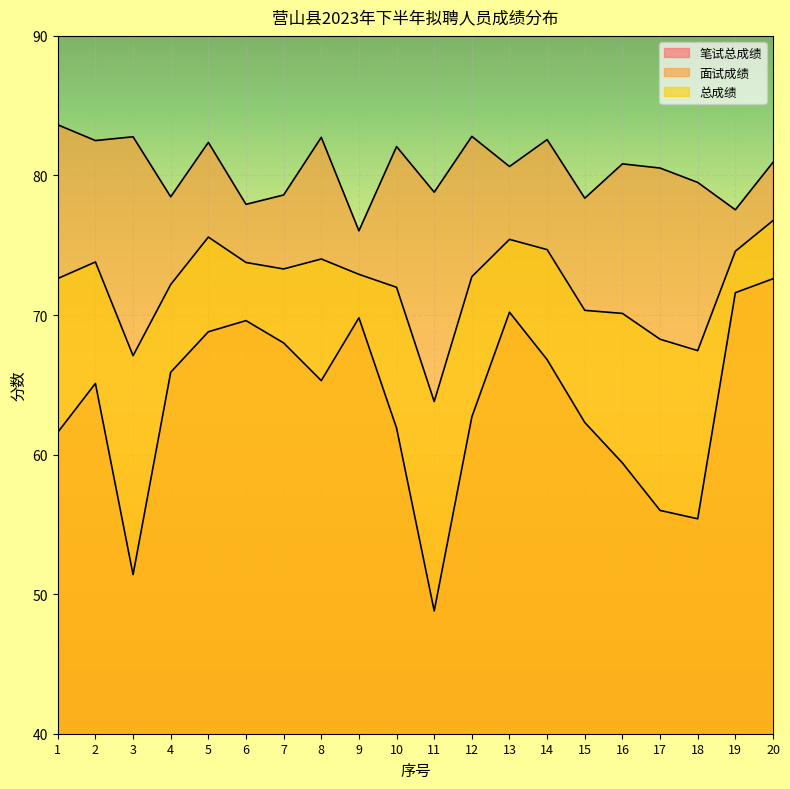

True or false: 笔试总成绩 has more than 2 interior local peaks.

True